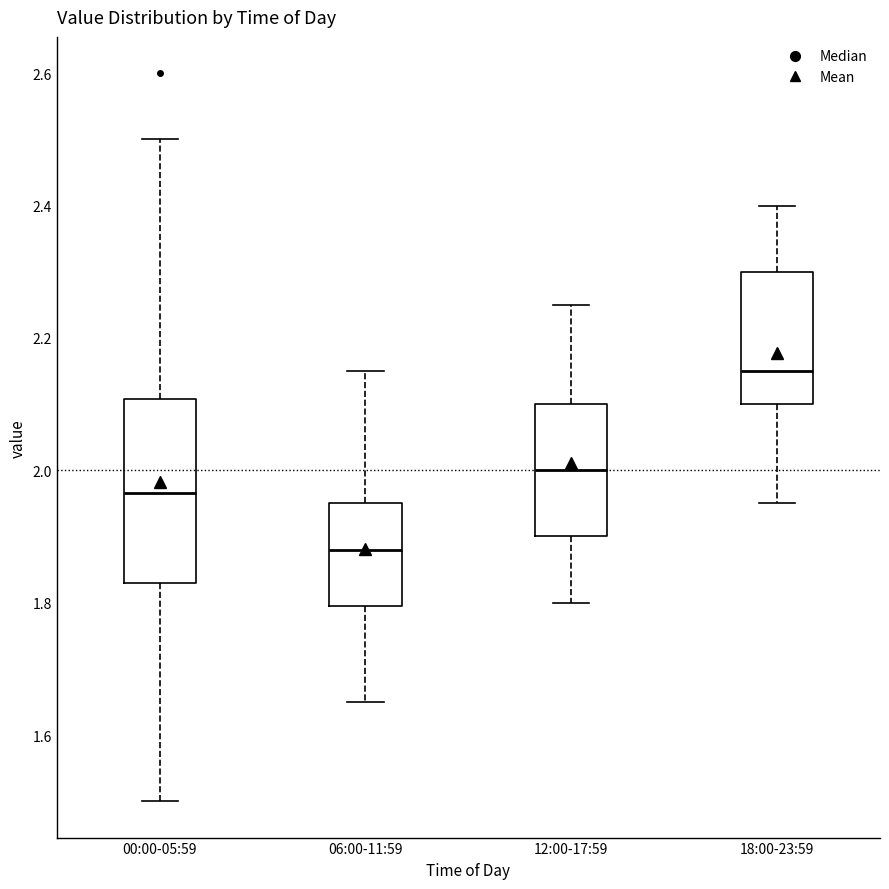

Where does the upper whisker of the box for 00:00-05:59 end on the y-axis? The values are not printed on the chart, so give them approximately, as read against the axis.

2.50